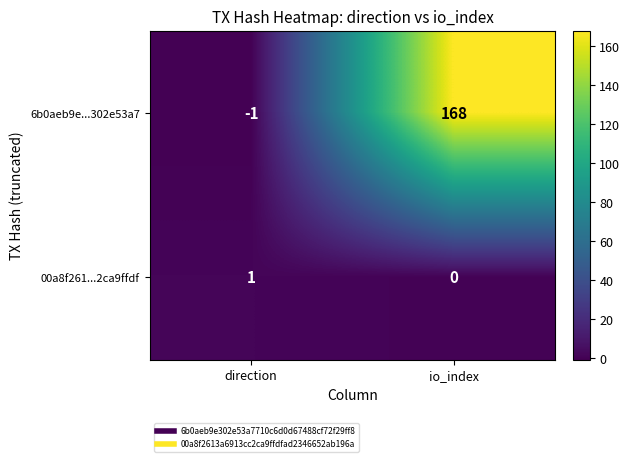

True or false: 6b0aeb9e...302e53a7 has a value of -2 at direction.

False